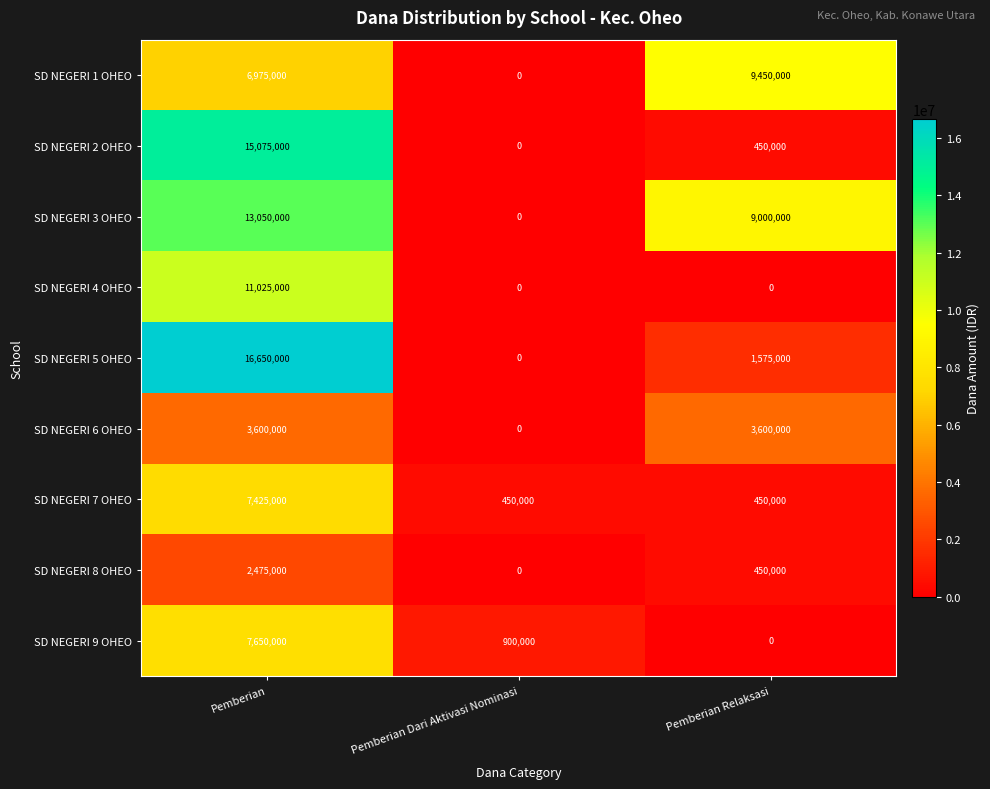

What is the approximate value of SD NEGERI 7 OHEO at Pemberian Dari Aktivasi Nominasi?

450000